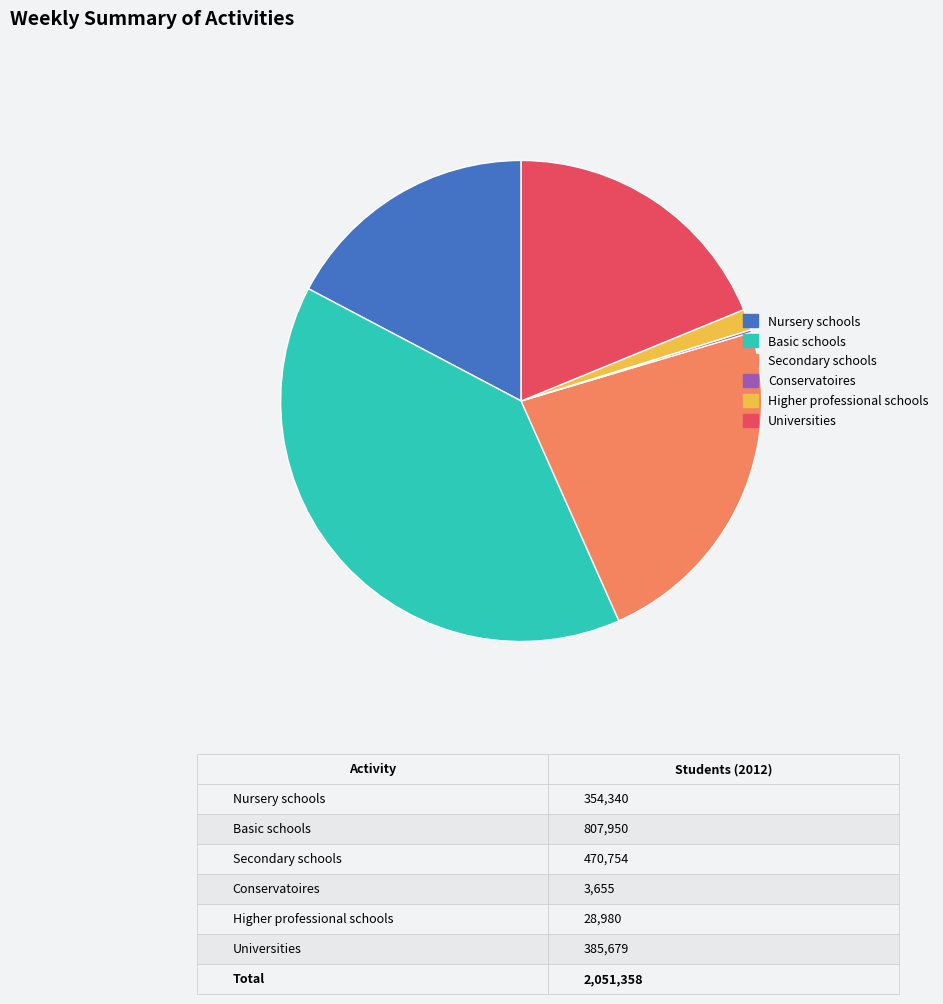

True or false: Basic schools accounts for 39% of the total.

True